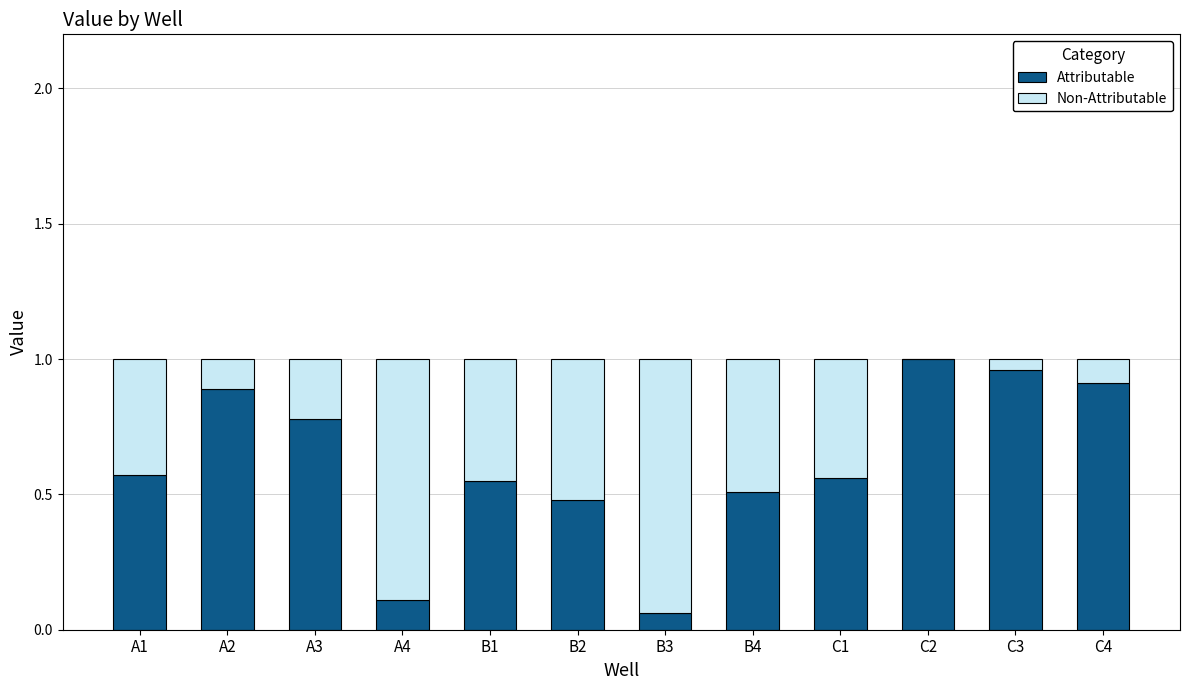

What are all the series names shown in the legend?

Attributable, Non-Attributable